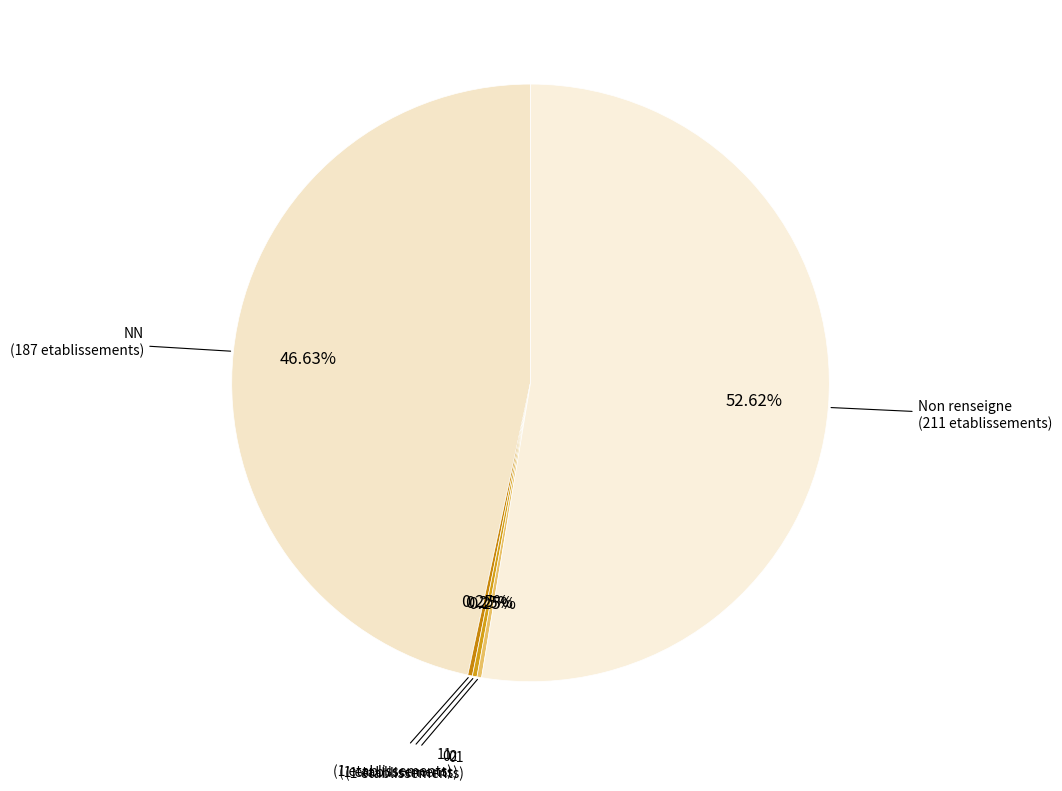

Is there any slice that represents more than half of the pie?

Yes